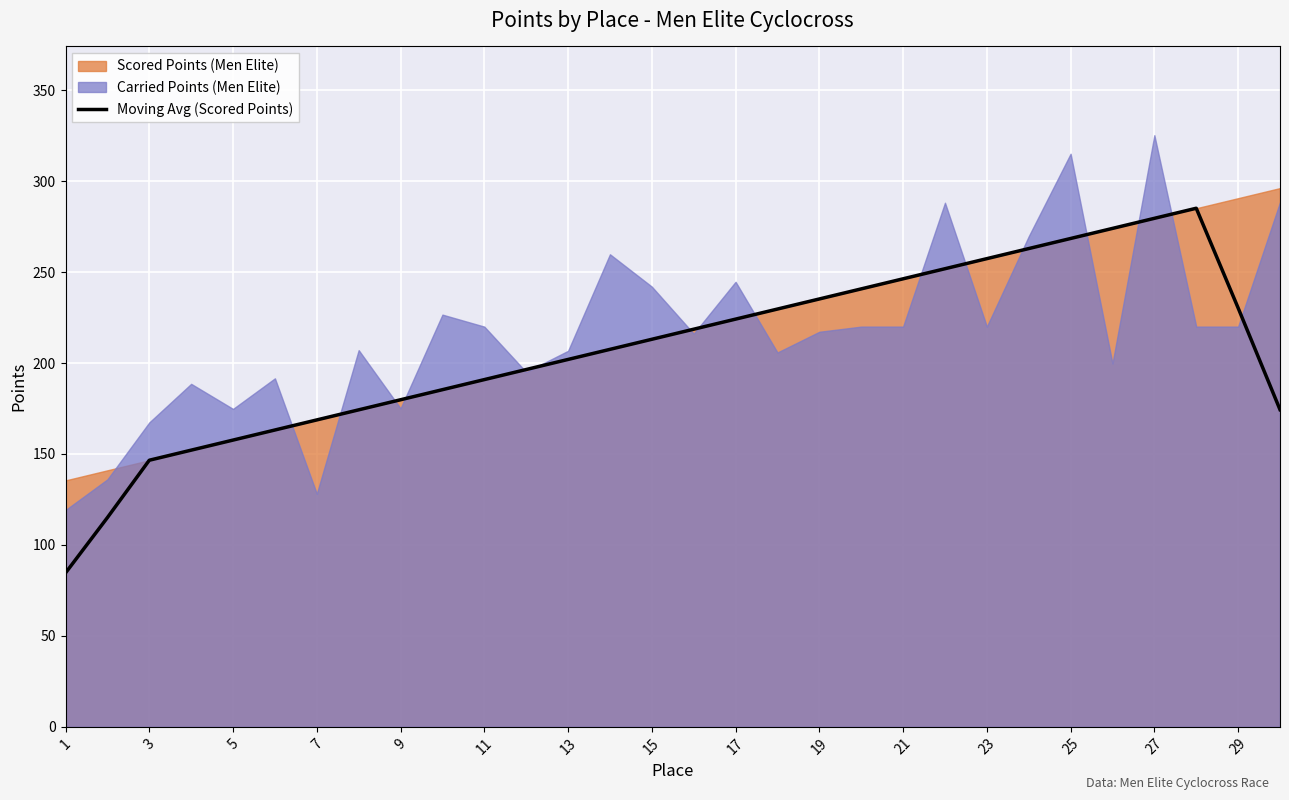

The Moving Avg (Scored Points) series shows 224.1 at 17. True or false?

True